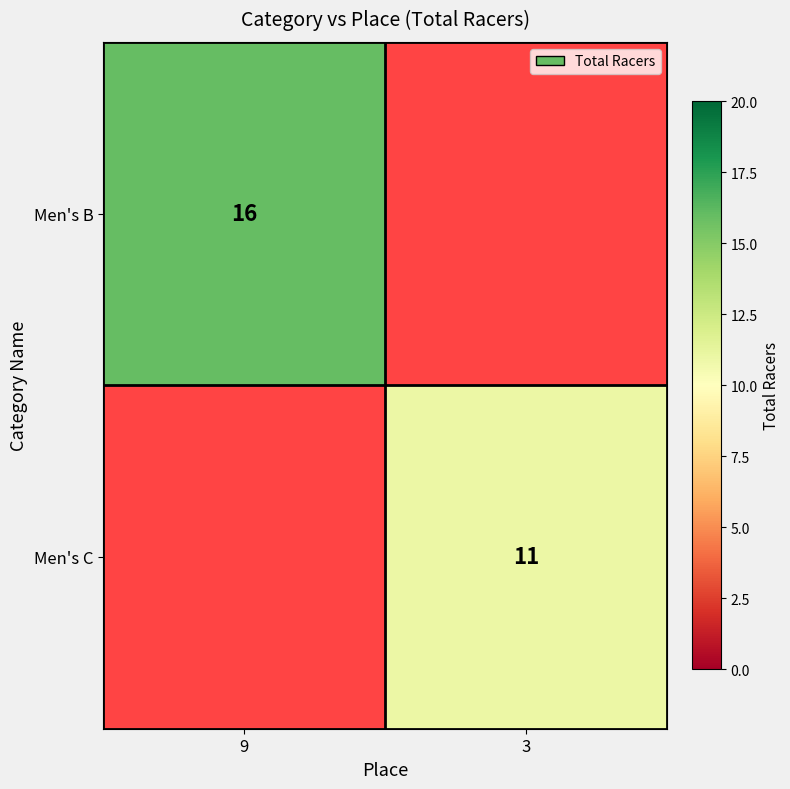

Between 3 and 9, which is larger?

9